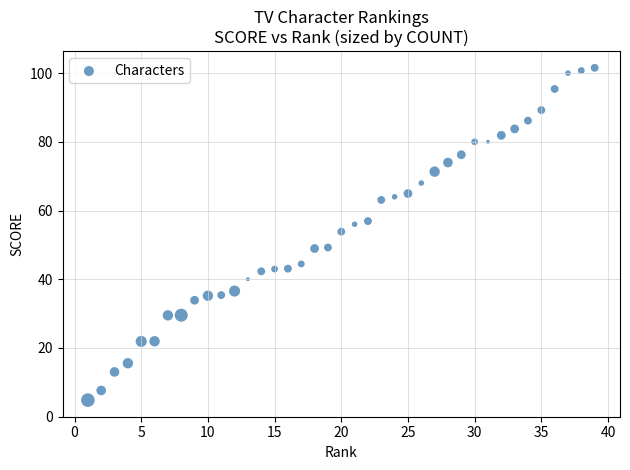

What is the range of Y values (max minus min)?

96.7